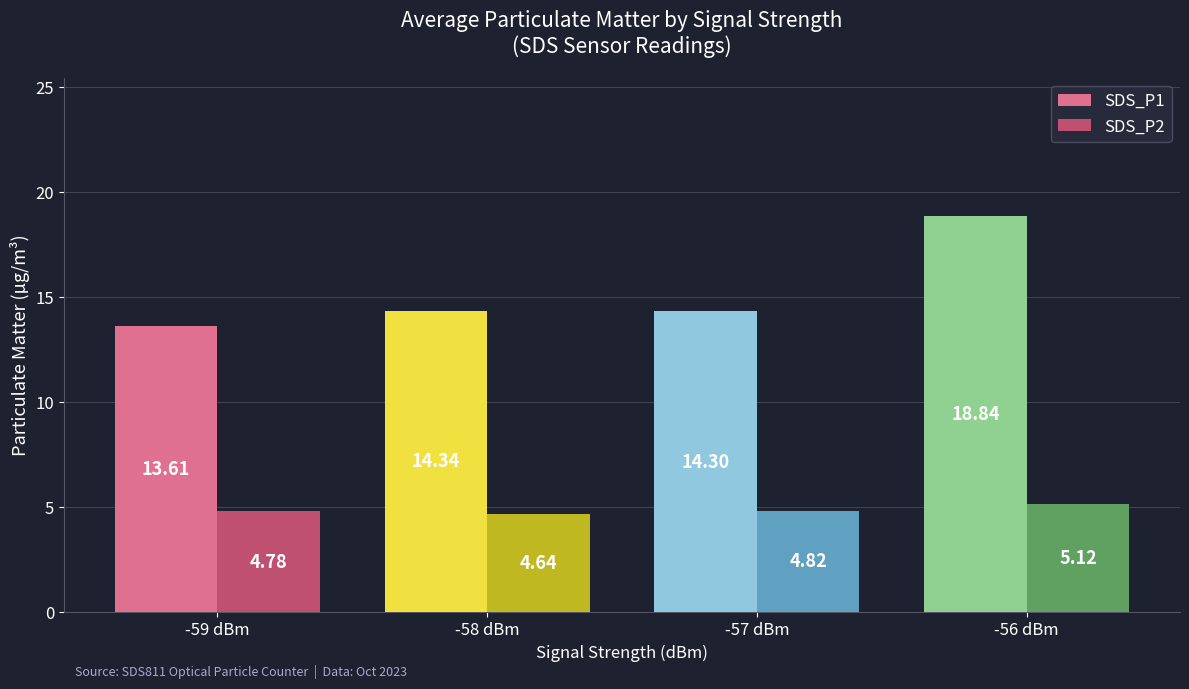

What are all the series names shown in the legend?

SDS_P1, SDS_P2